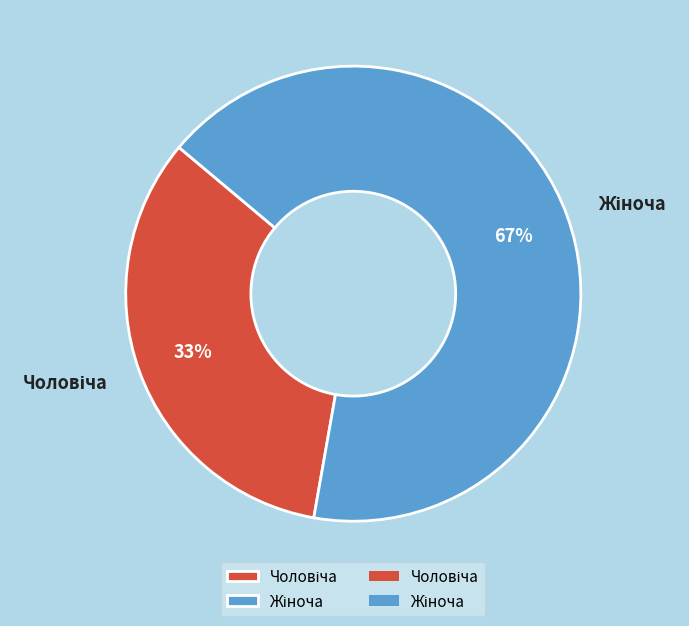

Is there a majority slice in this chart?

Yes